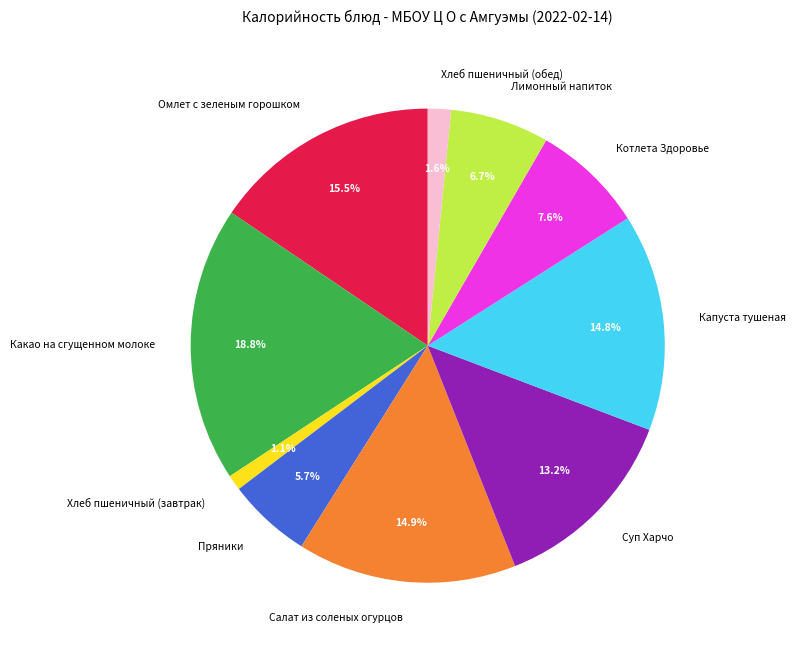

To the nearest percent, what portion does Хлеб пшеничный (обед) represent?

2%